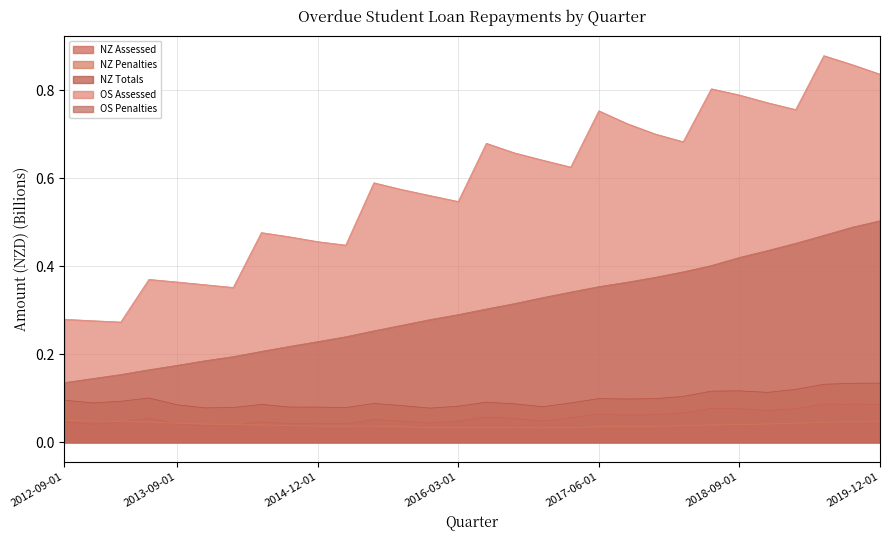

At how many categories does at least one series exceed 0?

30